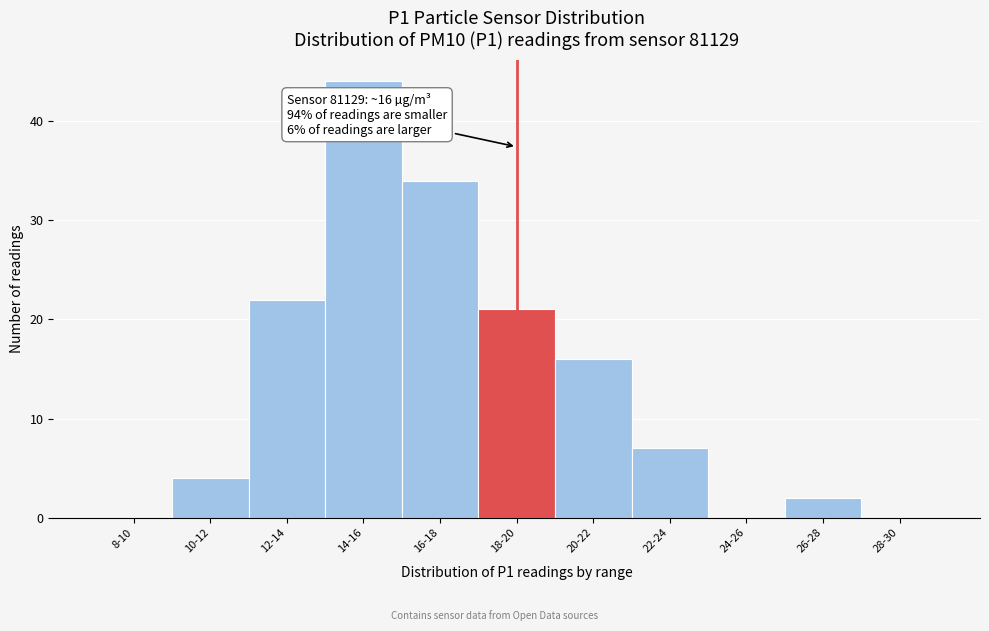

Reading right to left, what are all the values shown in this chart?

28-30=0	26-28=2	24-26=0	22-24=7	20-22=16	18-20=21	16-18=34	14-16=44	12-14=22	10-12=4	8-10=0